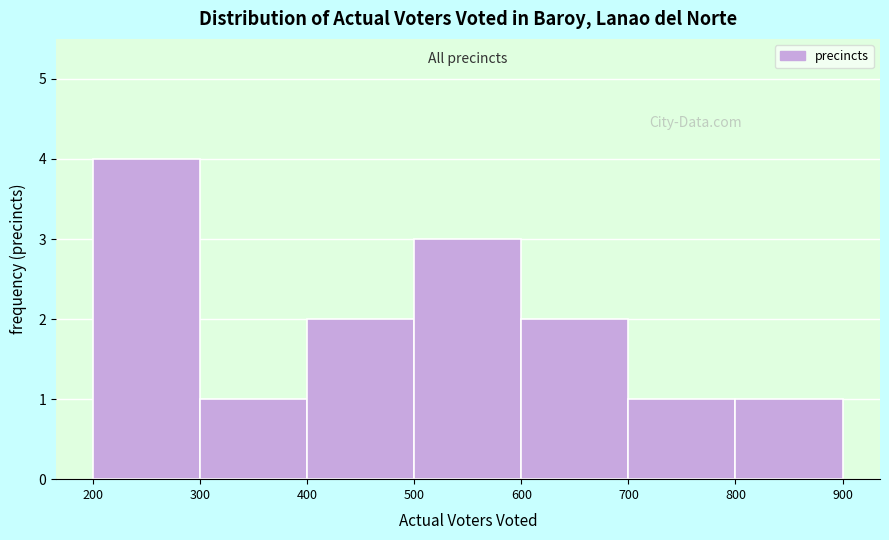

Which range on the x-axis has the tallest bar?

200 to 300